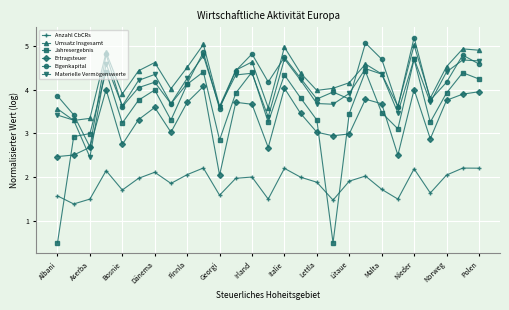

What is the value of the Ertragsteuer point at the 22nd from the left?

2.5